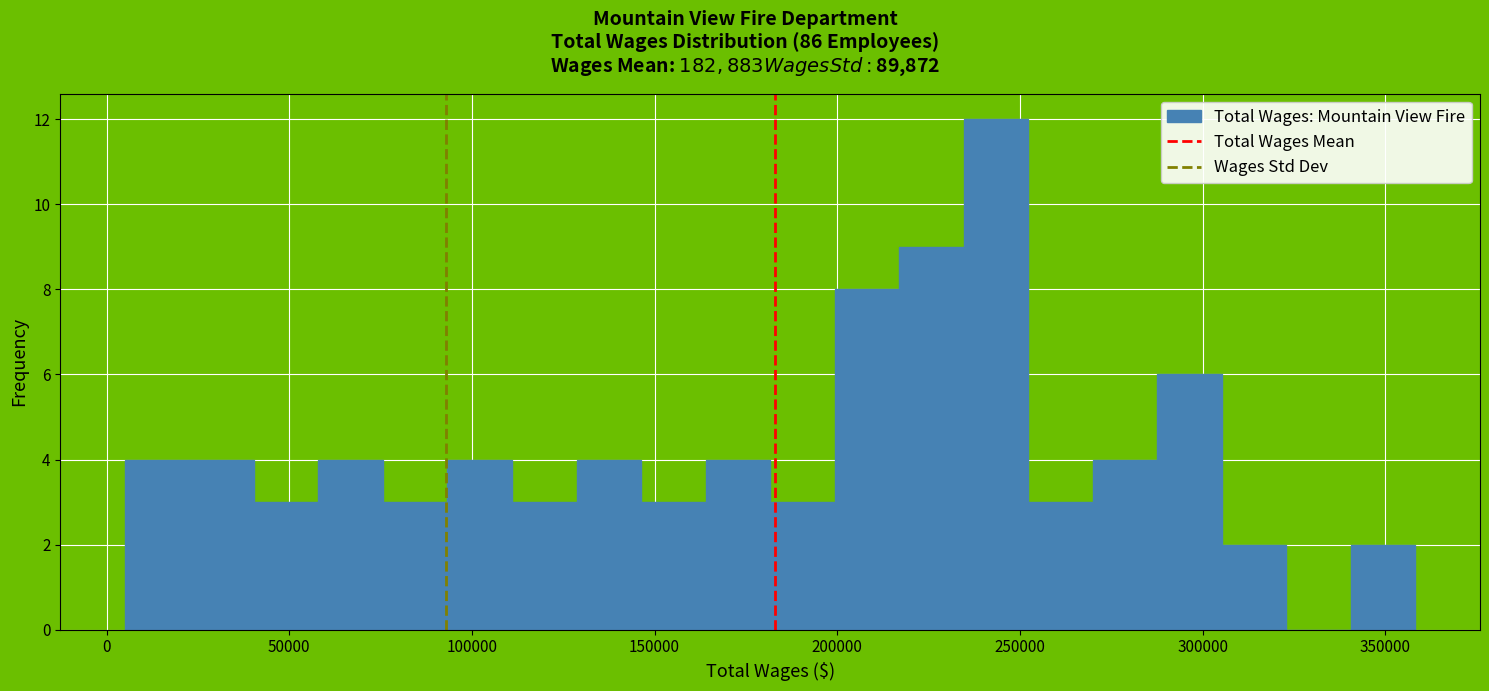

Around what value on the x-axis is the tallest bar? Give the approximate position of its centre, as read against the axis.

245000